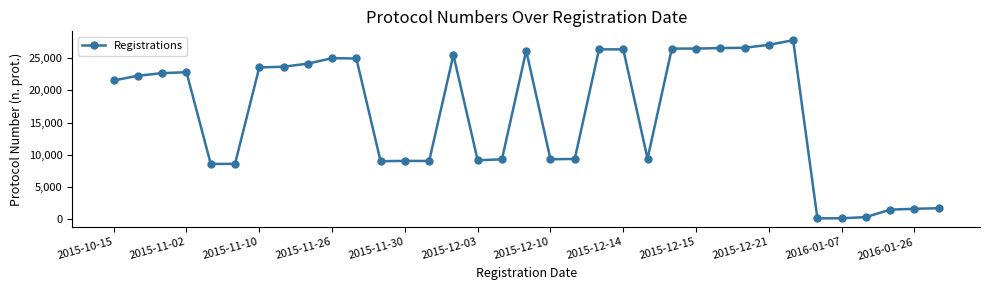

What is the sum of all values?

572684